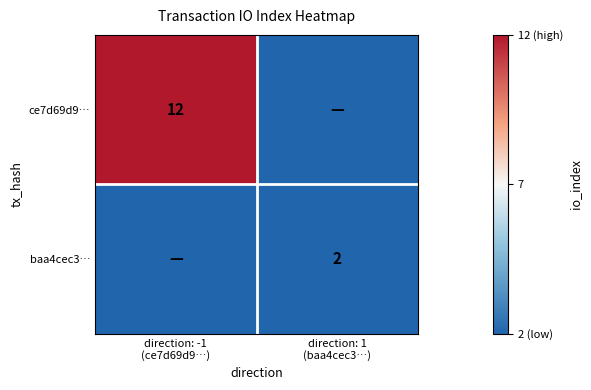

Rank the series by their maximum value, from highest to lowest.

ce7d69d9…, baa4cec3…